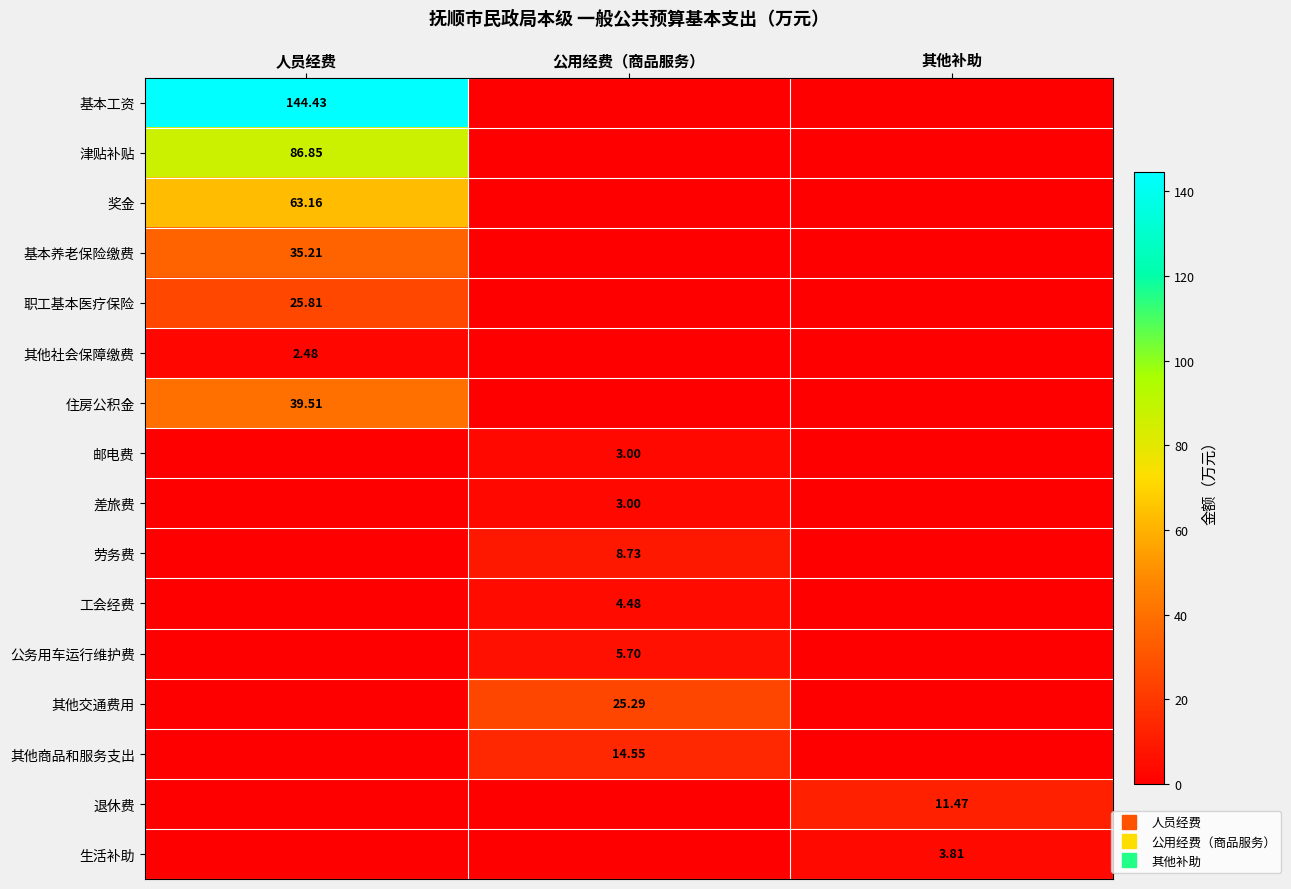

Count the number of categories in the chart.

3